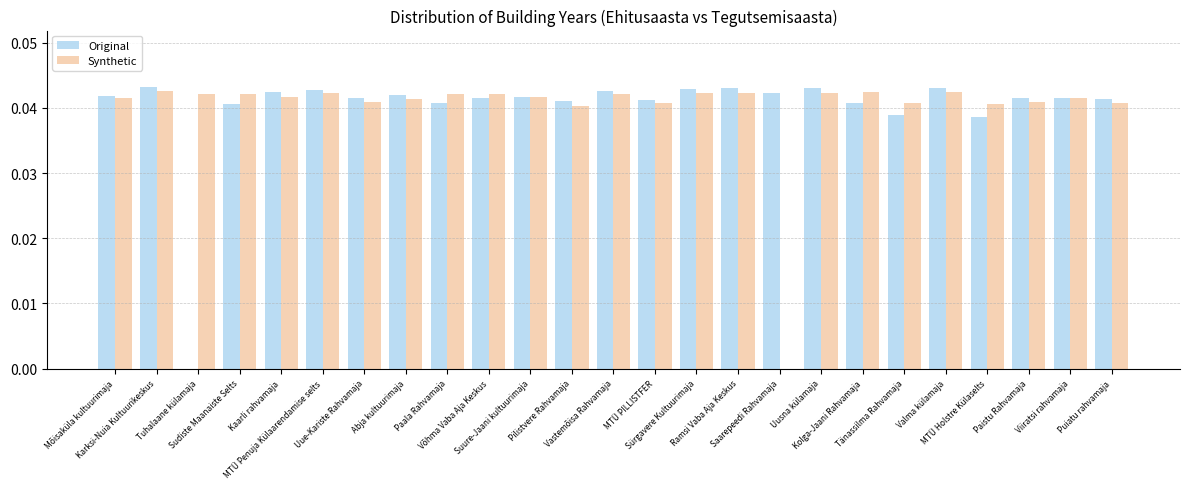

What is the sum of the Synthetic values at Abja kultuurimaja and Mõisaküla kultuurimaja?

0.1